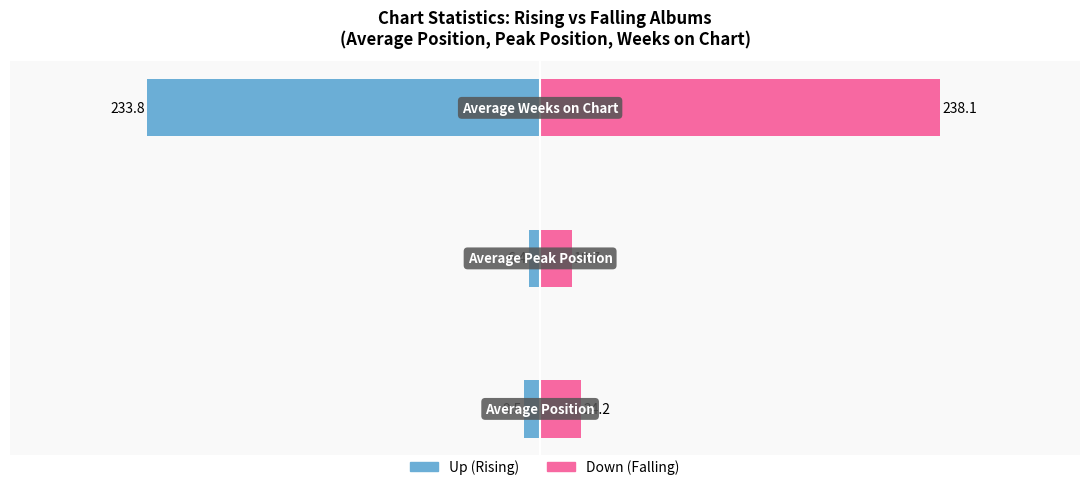

How many series are shown in this chart?

2